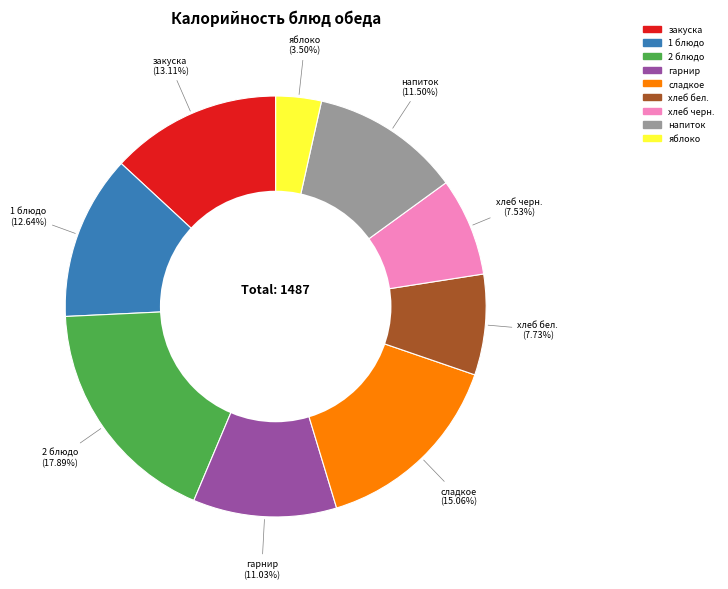

Which slice is the largest?

2 блюдо